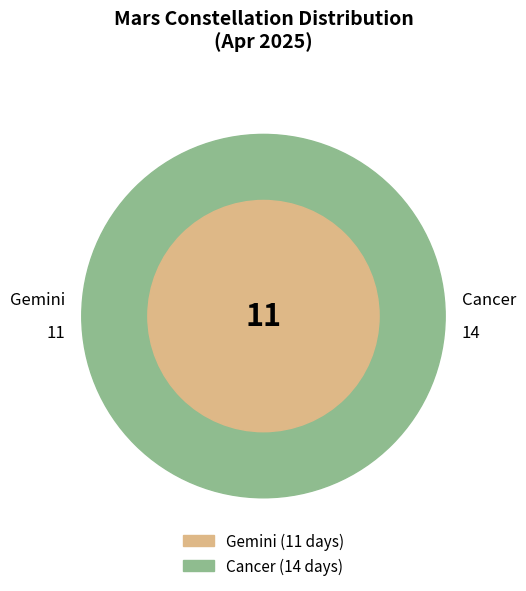

To the nearest percent, what portion does Gemini represent?

44%